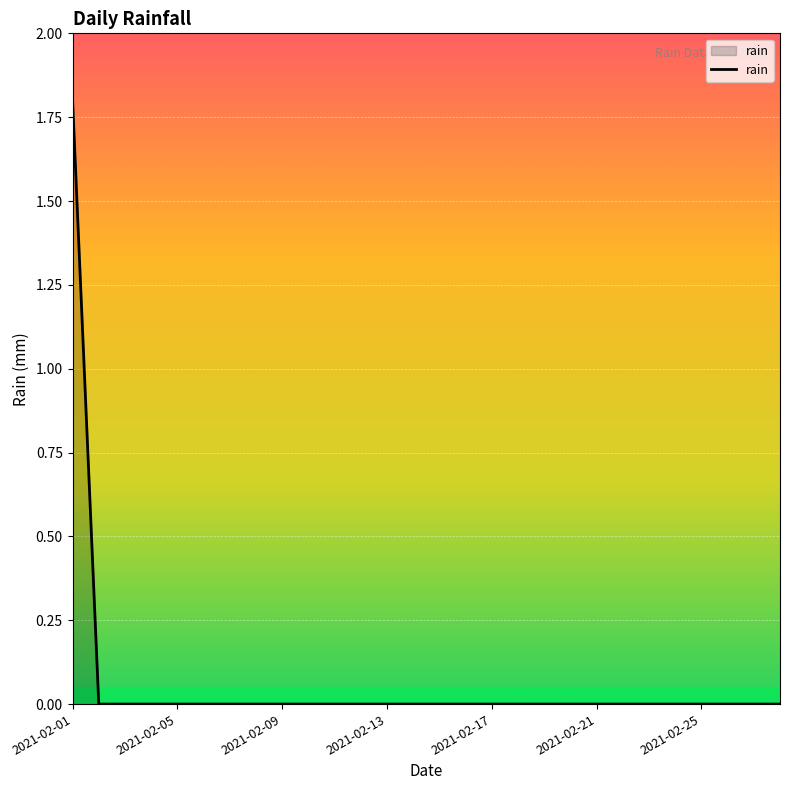

How many distinct data groups are displayed?

1